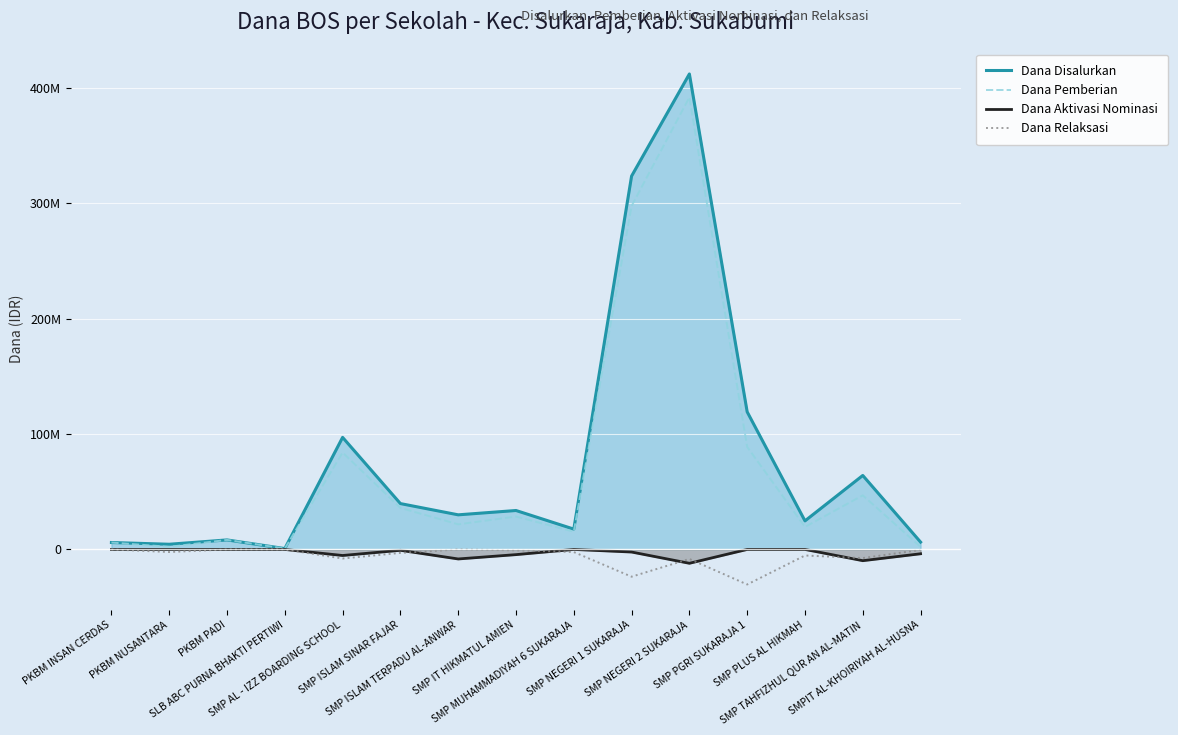

What is the approximate value of Dana Relaksasi at SMP AL - IZZ BOARDING SCHOOL, to the nearest 50?

-7875000